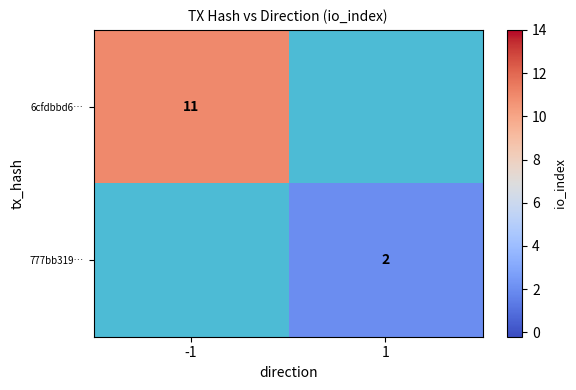

True or false: 777bb319… has a value of 1 at 1.

False